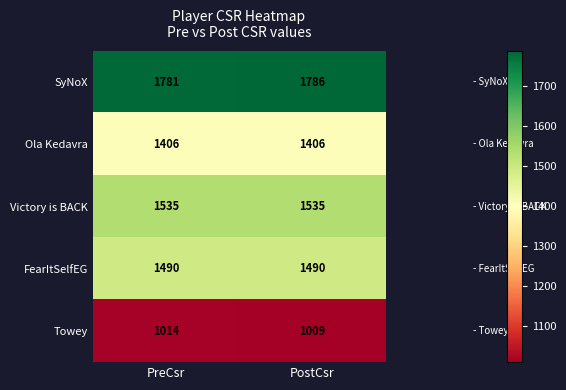

Reading left to right, transcribe all the data shown in this chart.

SyNoX: 1781	1786
Ola Kedavra: 1406	1406
Victory is BACK: 1535	1535
FearItSelfEG: 1490	1490
Towey: 1014	1009